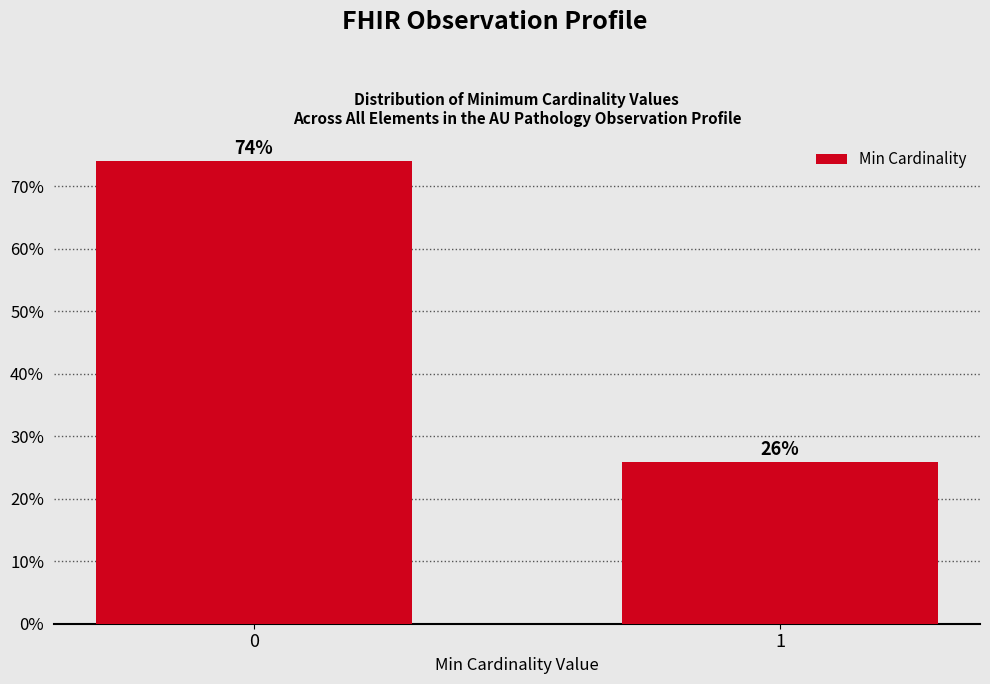

Read the value at 0.

74.1